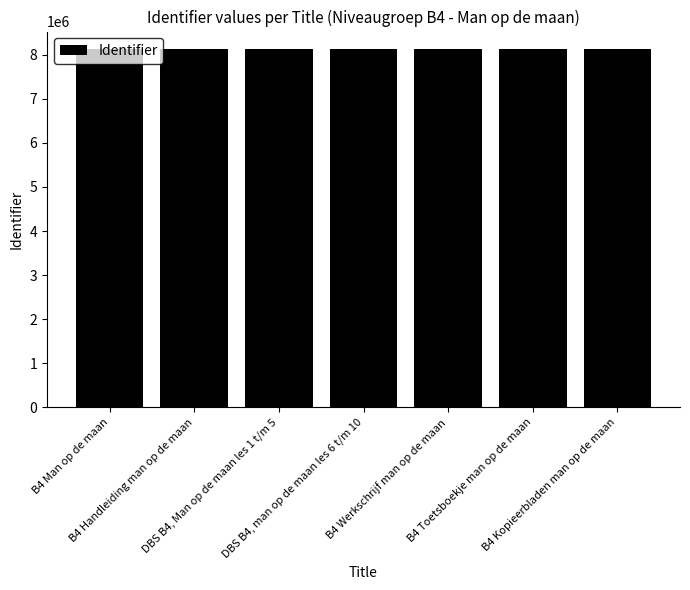

Rank the categories by value from lowest to highest.

B4 Man op de maan, B4 Handleiding man op de maan, DBS B4, Man op de maan les 1 t/m 5, DBS B4, man op de maan les 6 t/m 10, B4 Werkschrijf man op de maan, B4 Toetsboekje man op de maan, B4 Kopieerbladen man op de maan